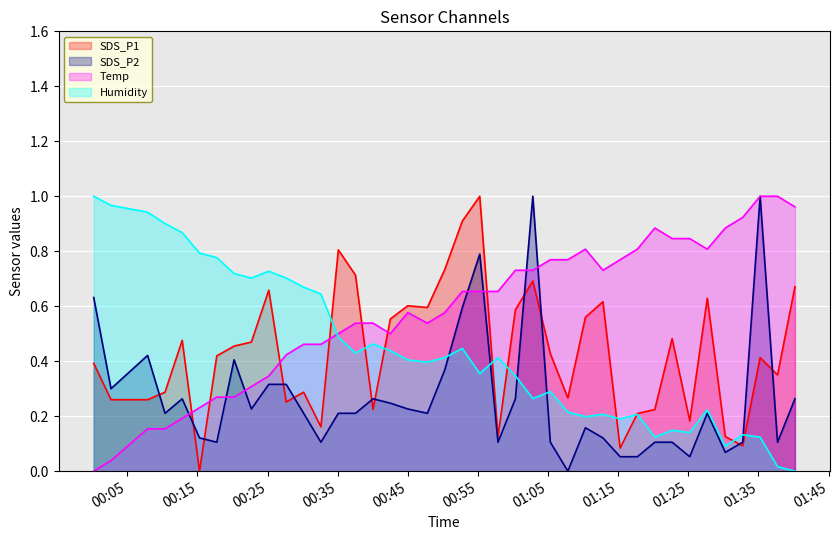

Which series has the largest range (max minus min)?

SDS_P1_line